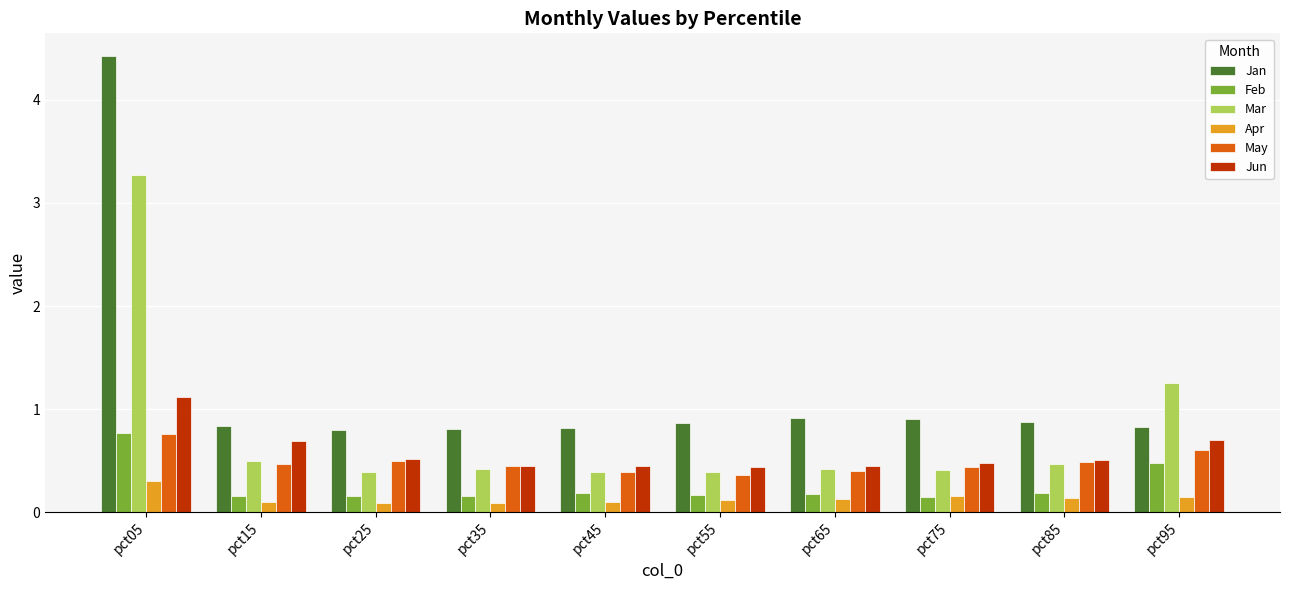

The value of Apr at pct25 is 0.1. True or false?

True